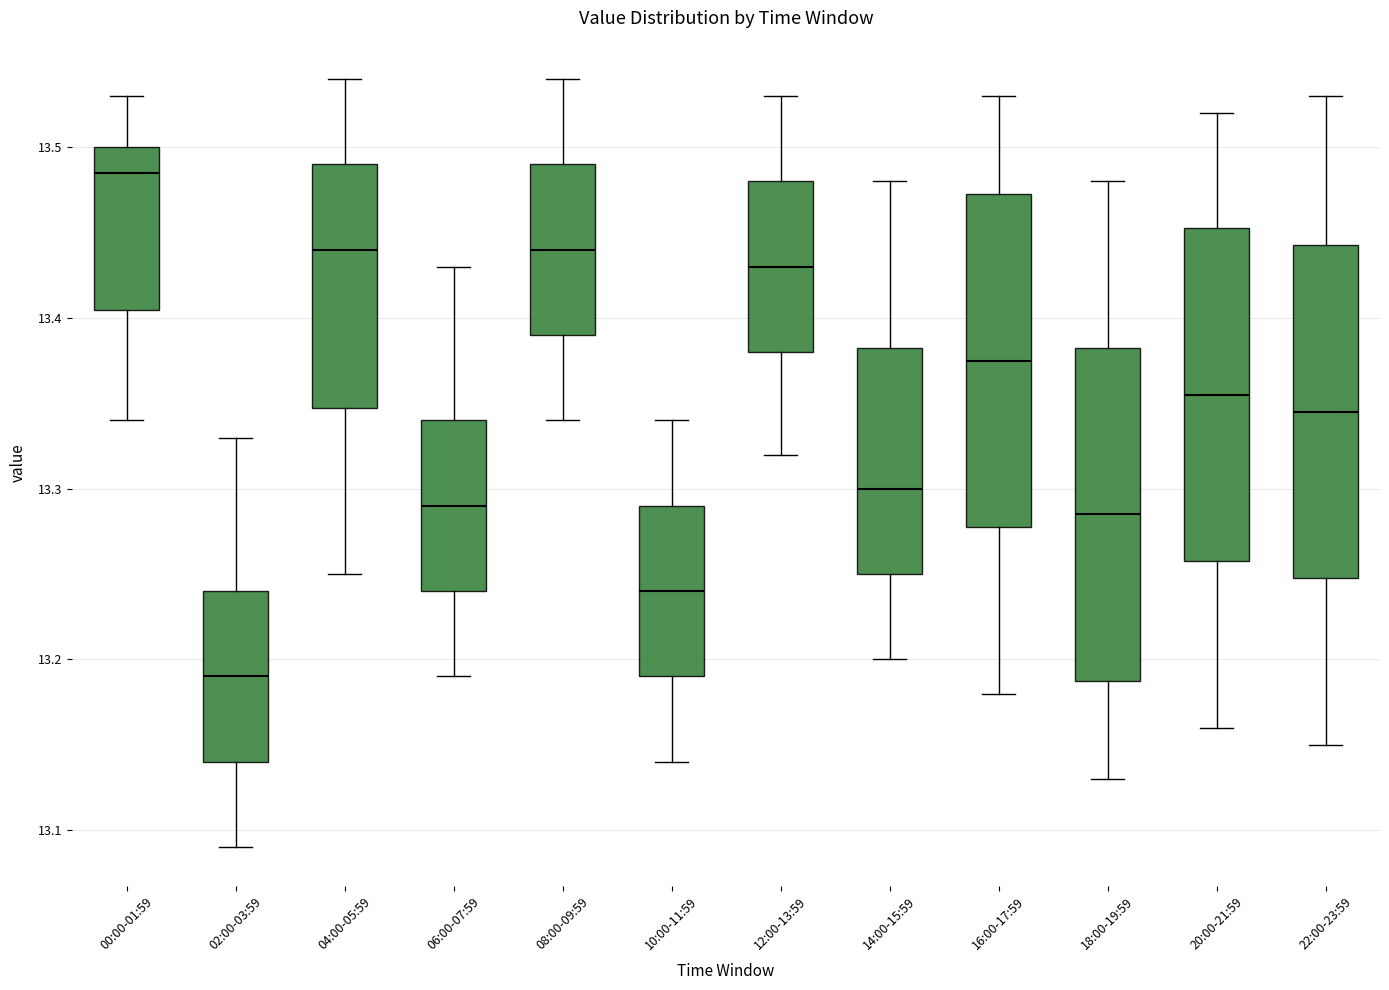

Where does the lower whisker of the box for 08:00-09:59 end on the y-axis? The values are not printed on the chart, so give them approximately, as read against the axis.

13.34